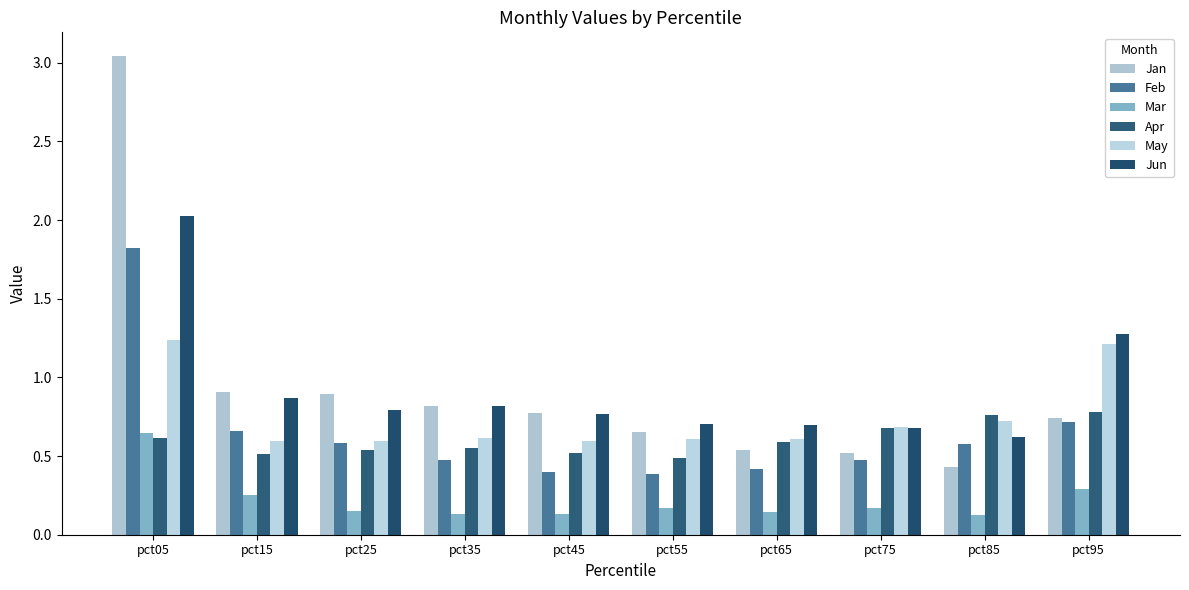

What is the sum of all Mar values?

2.2